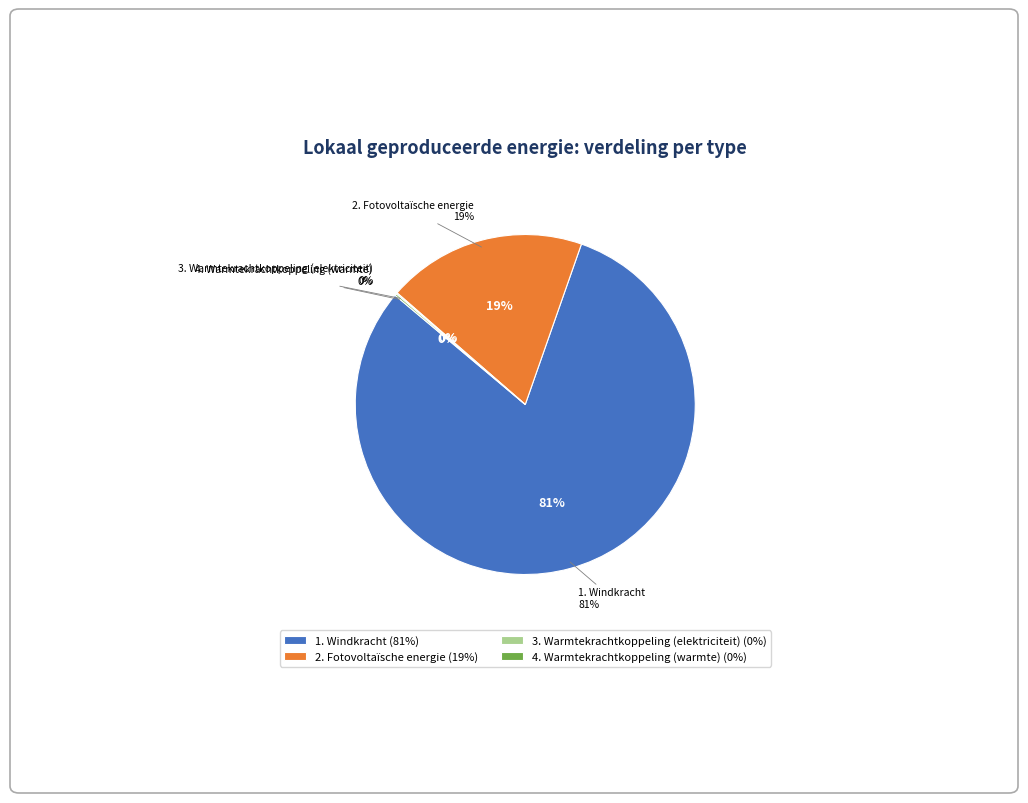

Is Windkracht the majority of the pie?

Yes